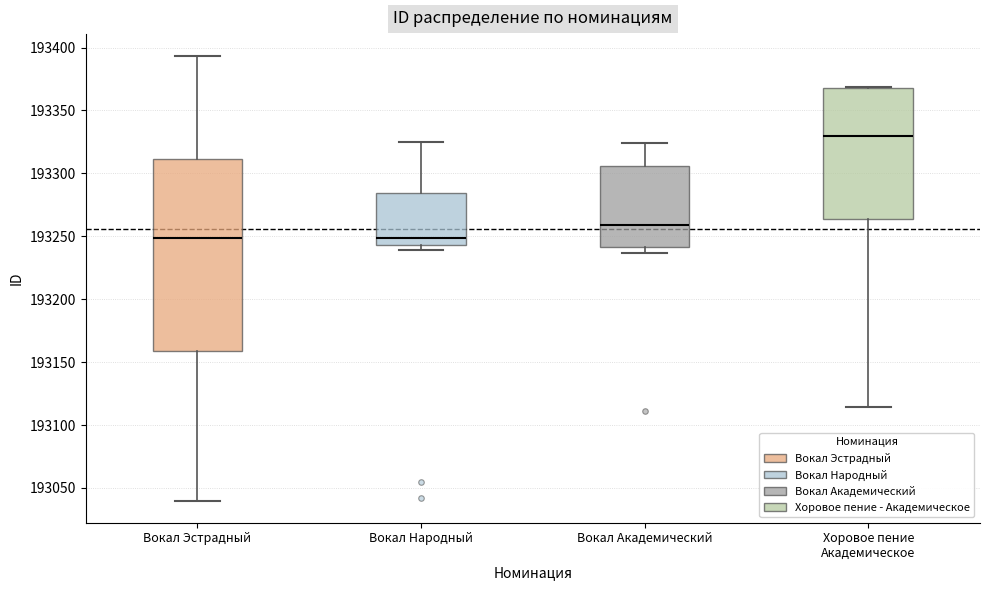

Reading left to right, read every box against the y-axis: the position of its median line, the range the box covers, and the ends of its whiskers. The values are not printed on the chart, so give them approximately, as read against the axis.

Вокал Эстрадный: median 193250, box 193160 to 193310, whiskers 193040 to 193395
Вокал Народный: median 193250, box 193245 to 193285, whiskers 193240 to 193325
Вокал Академический: median 193260, box 193240 to 193305, whiskers 193235 to 193325
Хоровое пение Академическое: median 193330, box 193265 to 193370, whiskers 193115 to 193370